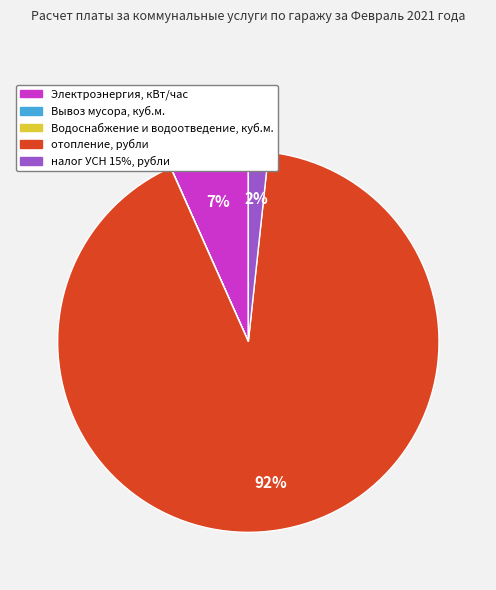

The отопление, рубли slice represents 99% of the pie. True or false?

False